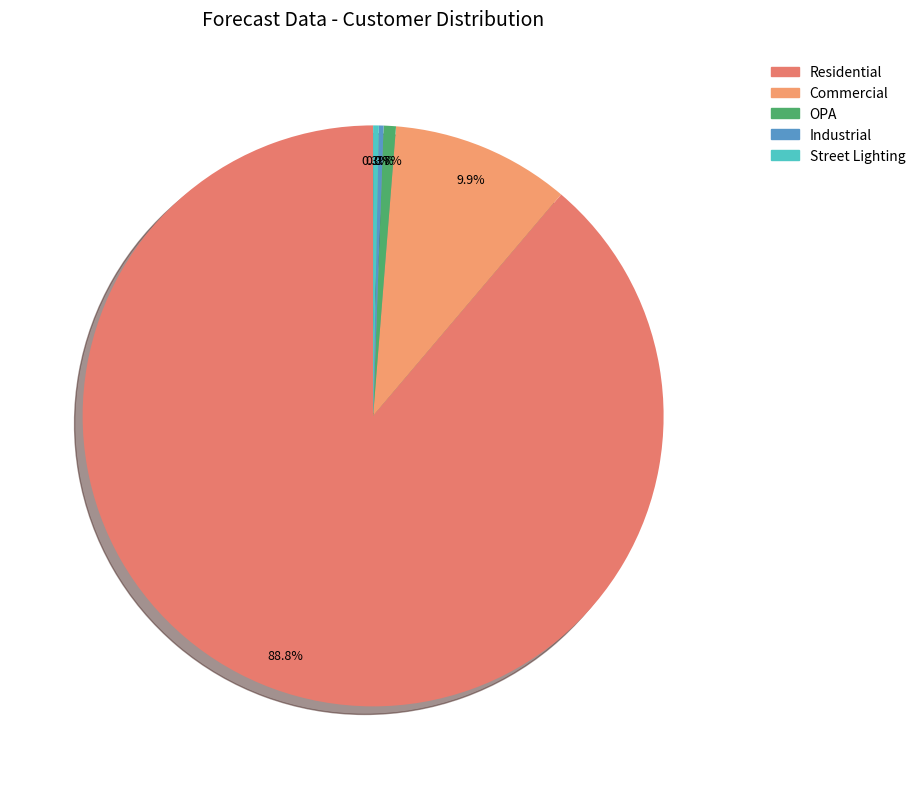

Which category accounts for the majority?

Residential